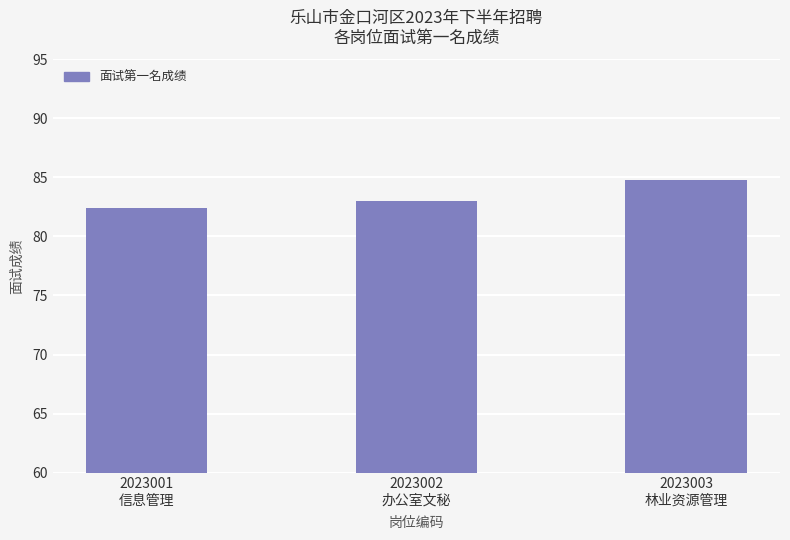

Does the chart contain stacked bars?

No